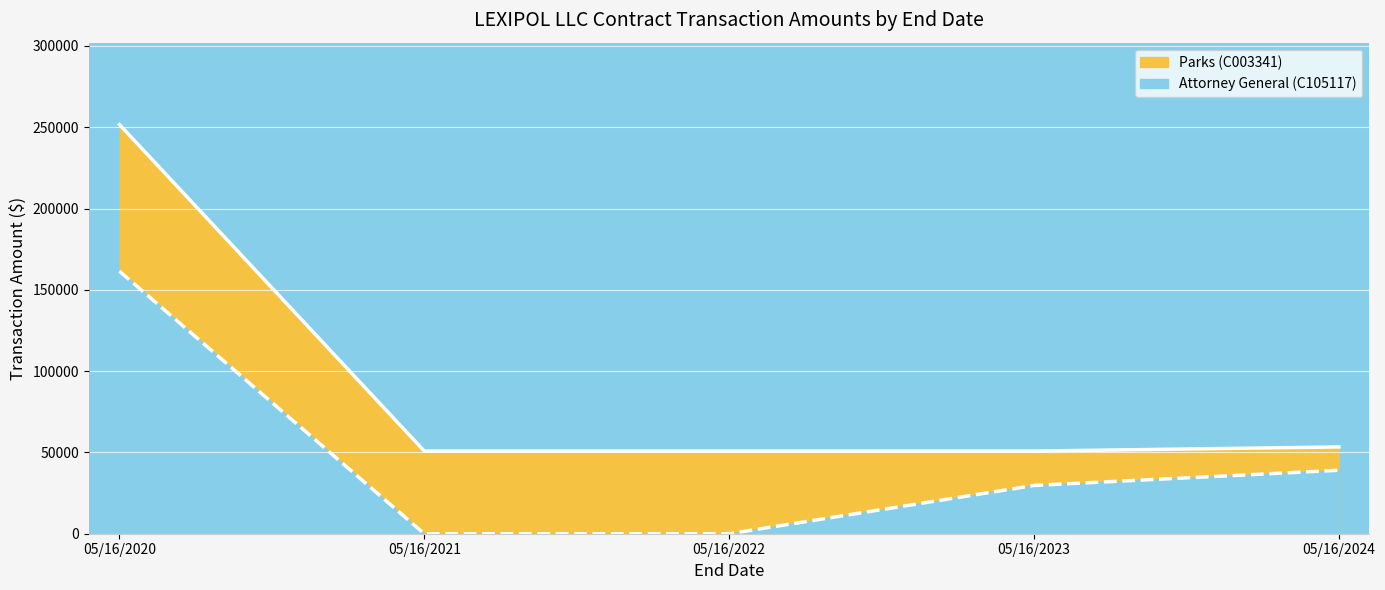

Is it true that Attorney General (C105117) equals 7718.8 at 05/16/2023?

False